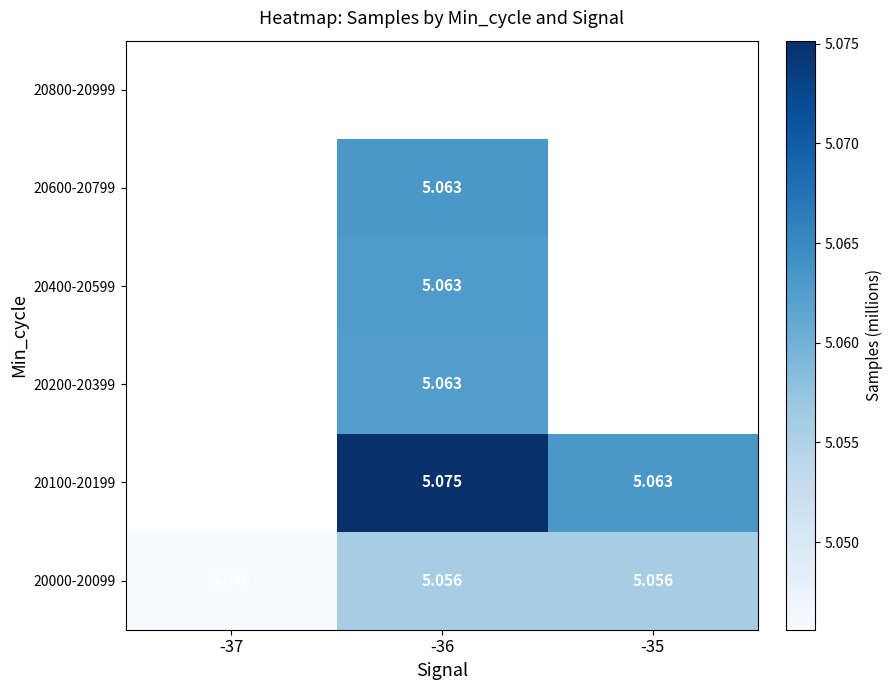

Which has a higher value, -35 or -36?

-36